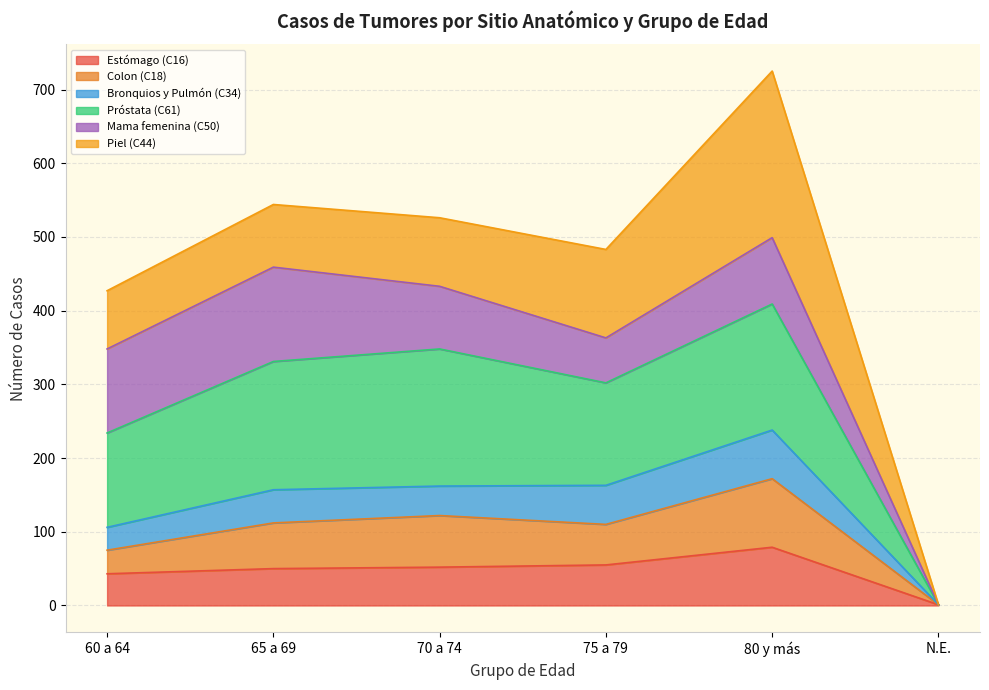

How many data points in Colon (C18) are less than 112?

3